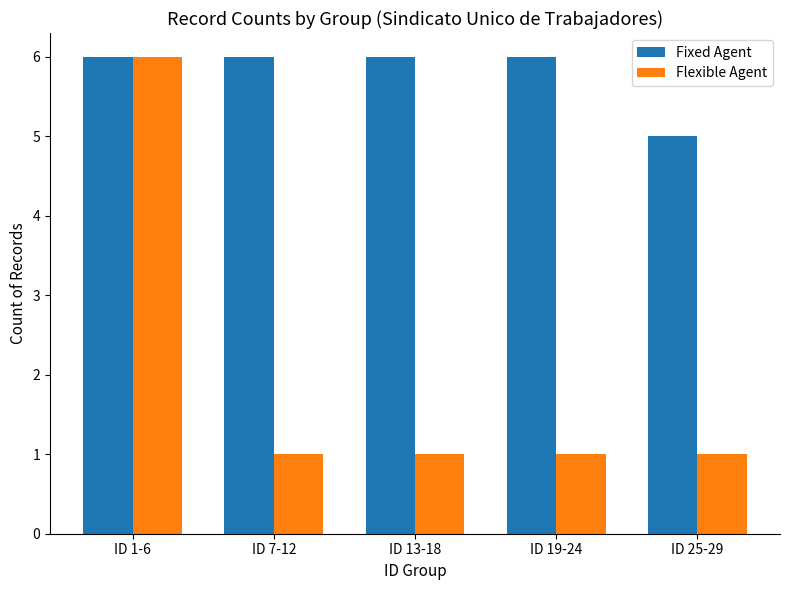

What is the smallest value displayed?

1